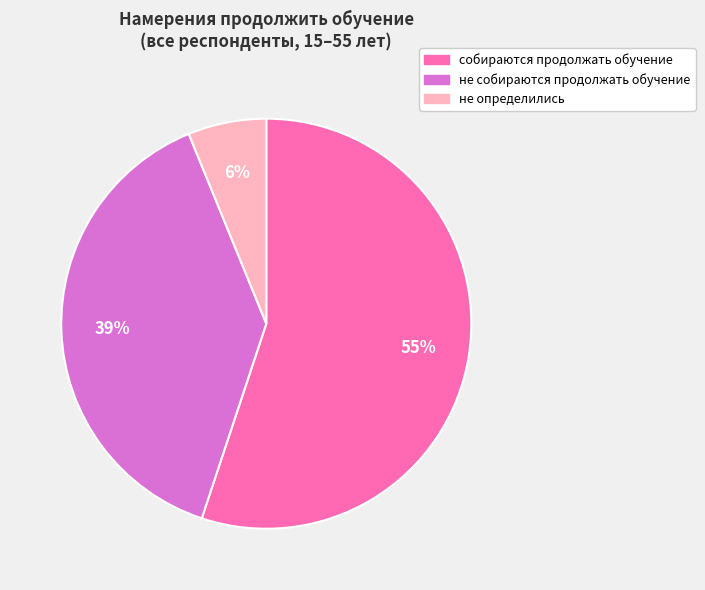

Rank the categories by value from highest to lowest.

собираются продолжать обучение, не собираются продолжать обучение, не определились